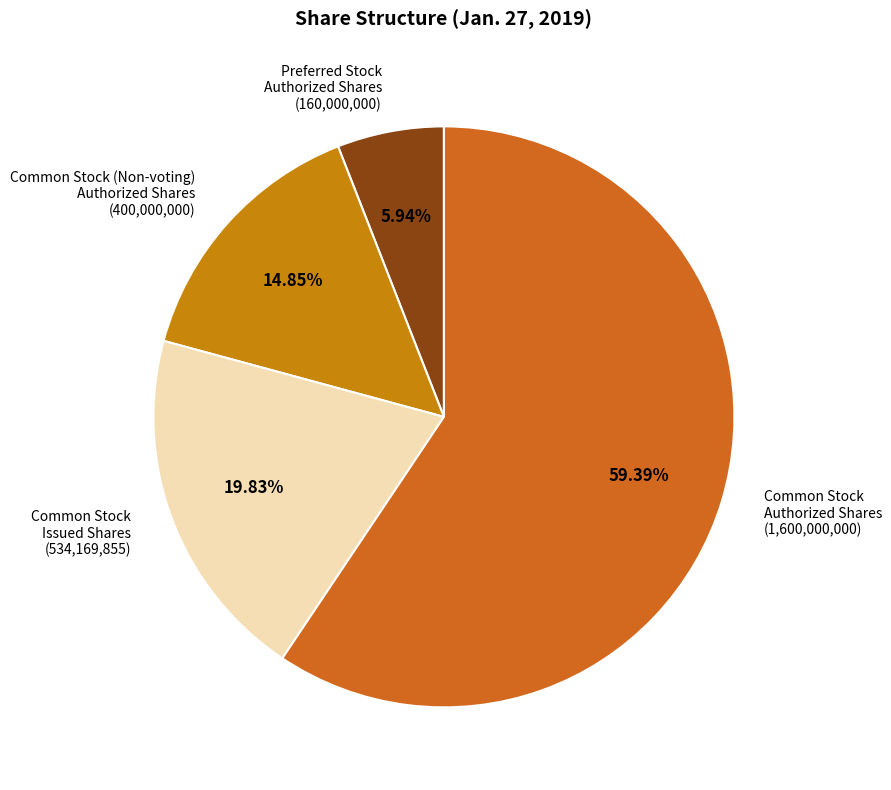

Which category has the biggest portion of the pie?

Common Stock
Authorized Shares